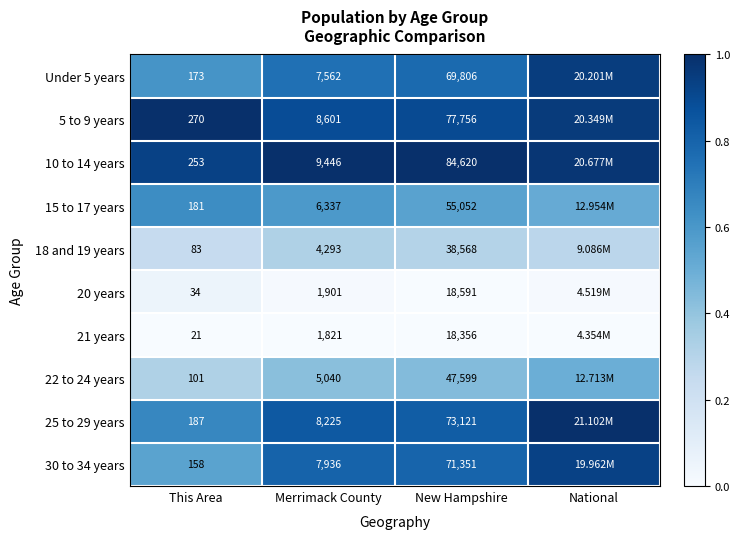

Which has a higher value, This Area or New Hampshire?

New Hampshire